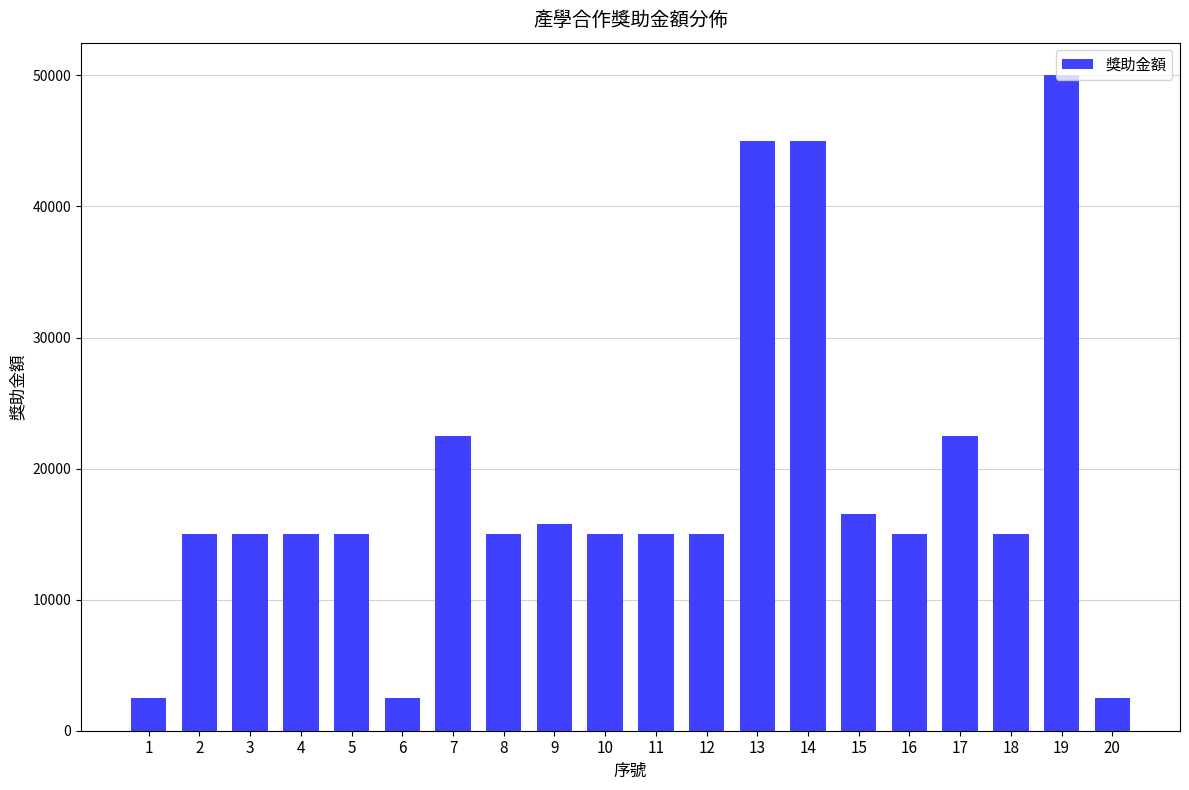

What is the minimum value shown in the chart?

2500